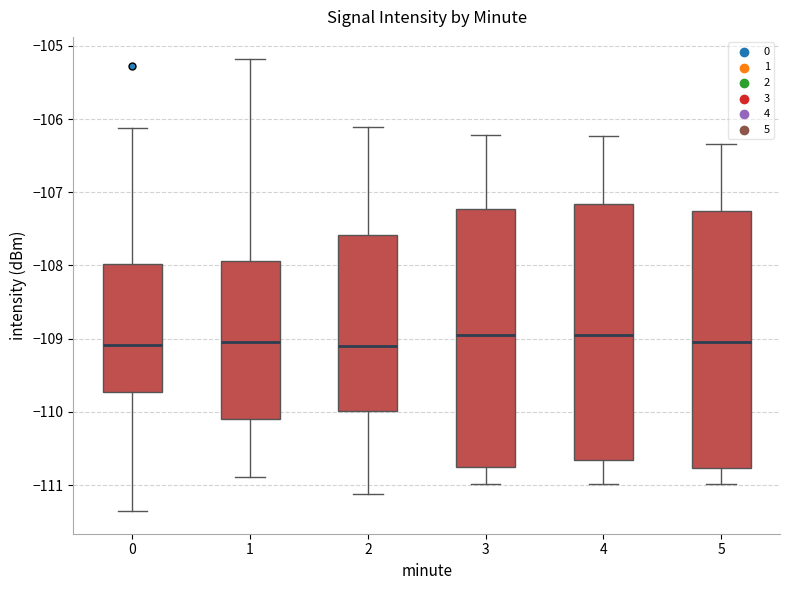

Where does the upper whisker of the box at x = 1 end on the y-axis? The values are not printed on the chart, so give them approximately, as read against the axis.

-105.2